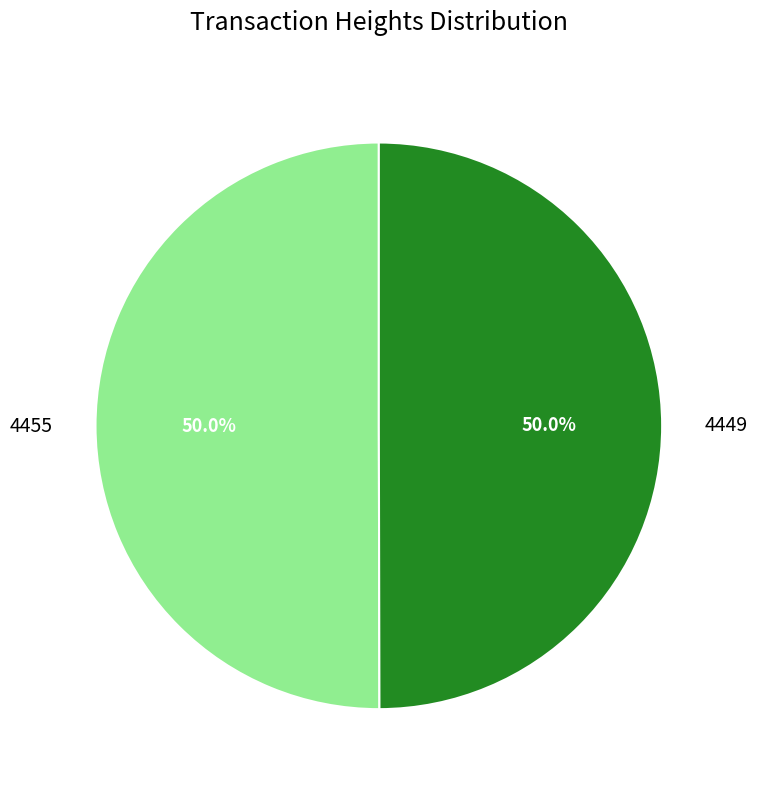

To the nearest percent, what is the combined percentage of 4449 and 4455?

100%